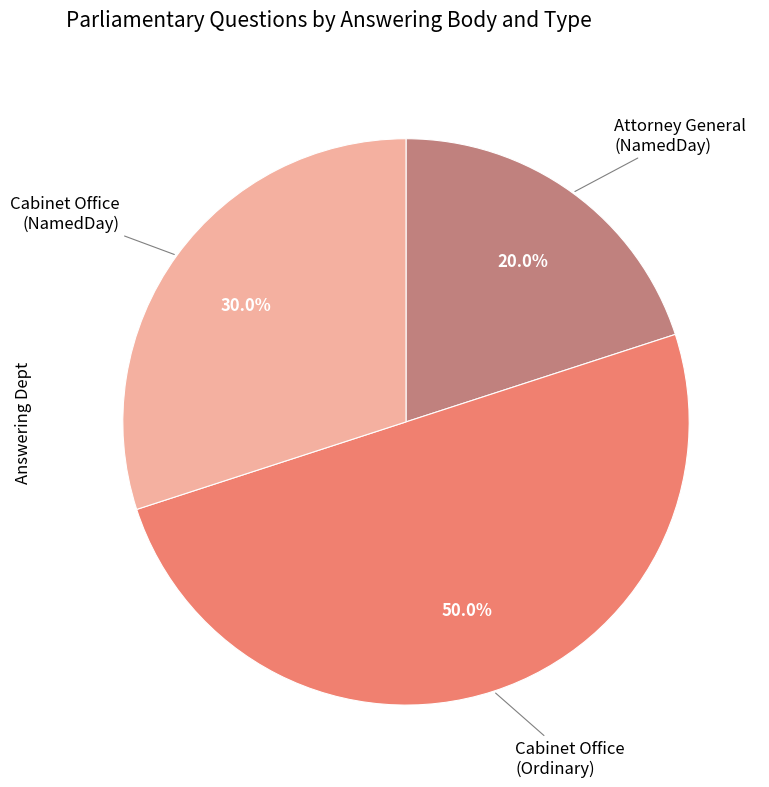

Count the number of slices in the pie.

3